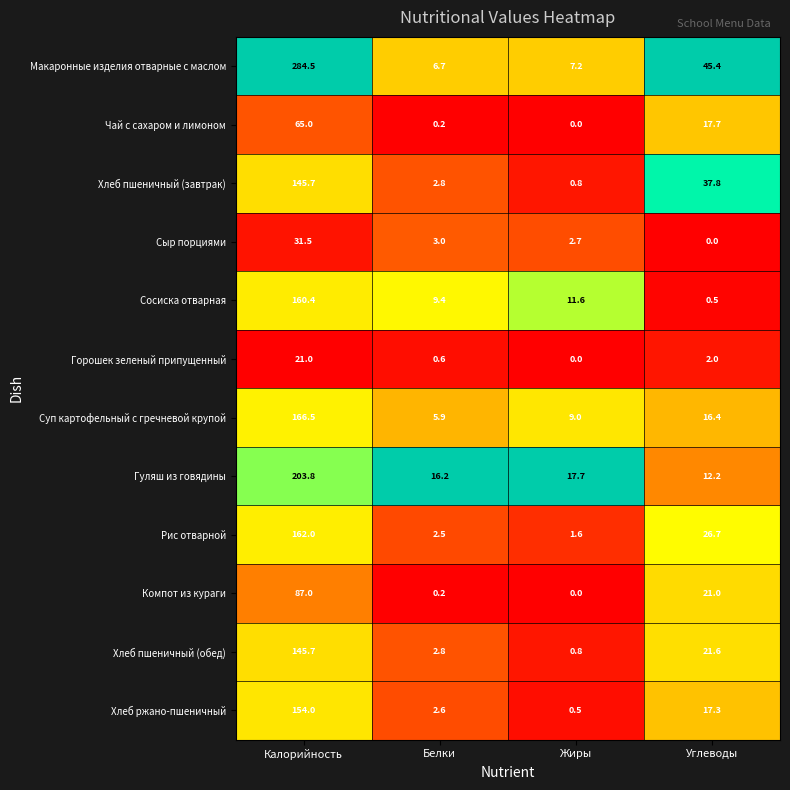

Rank the categories by Хлеб ржано-пшеничный value from highest to lowest.

Калорийность, Углеводы, Белки, Жиры